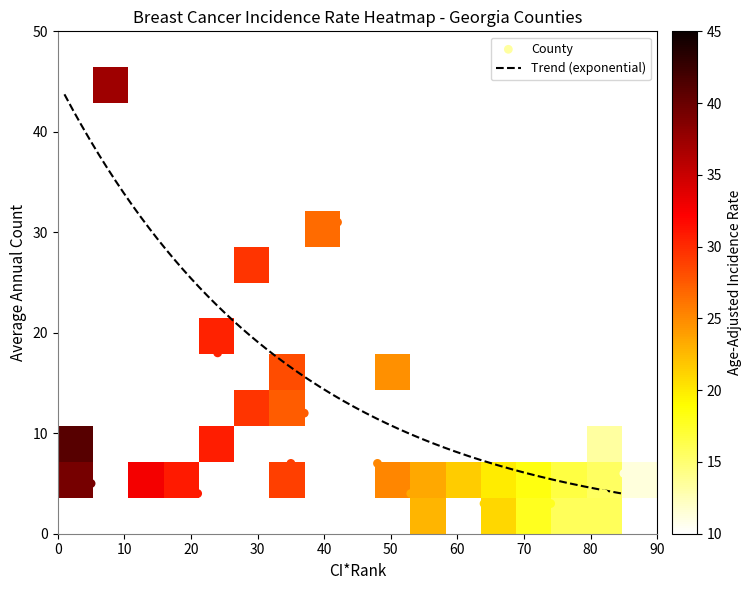

The Thomas County series shows 3.4 at 1. True or false?

False